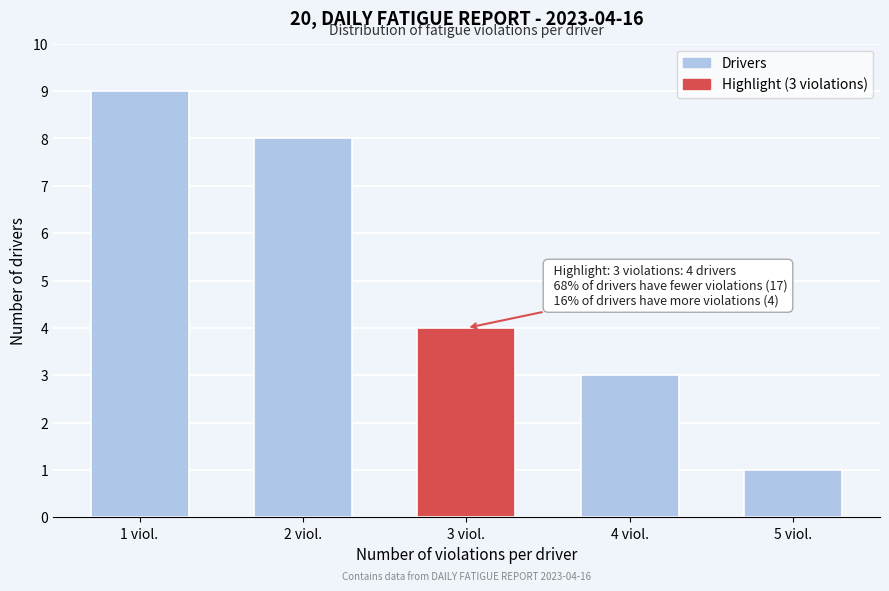

Reading left to right, list all the values displayed in this chart.

9	8	4	3	1